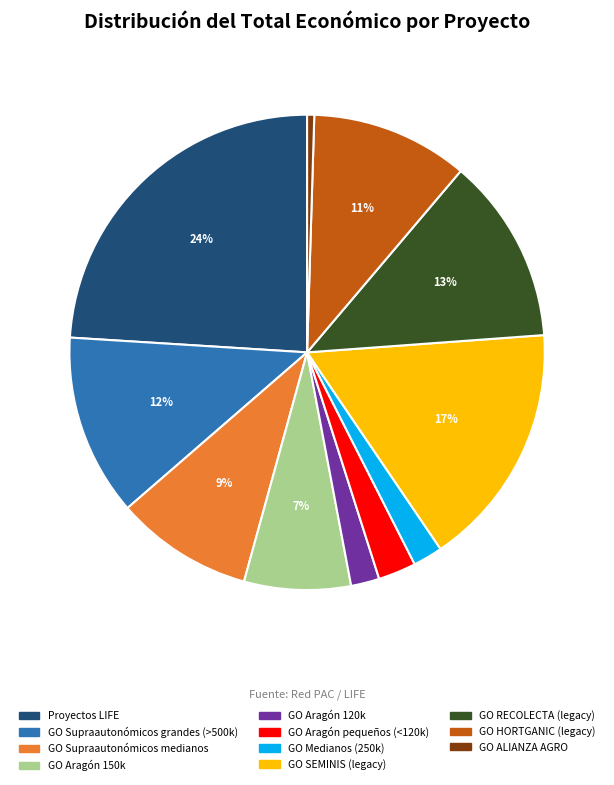

To the nearest percent, what is the average slice percentage?

9%